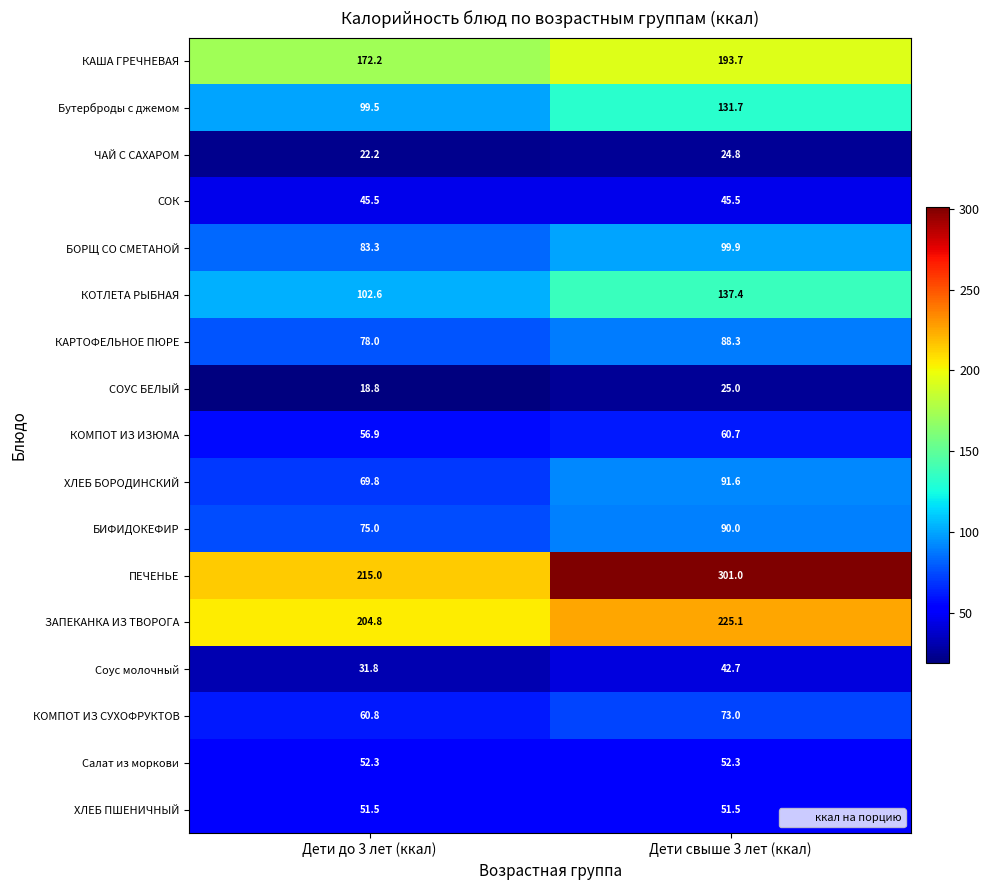

What is the sum of the КОТЛЕТА РЫБНАЯ values at Дети свыше 3 лет (ккал) and Дети до 3 лет (ккал)?

240.0